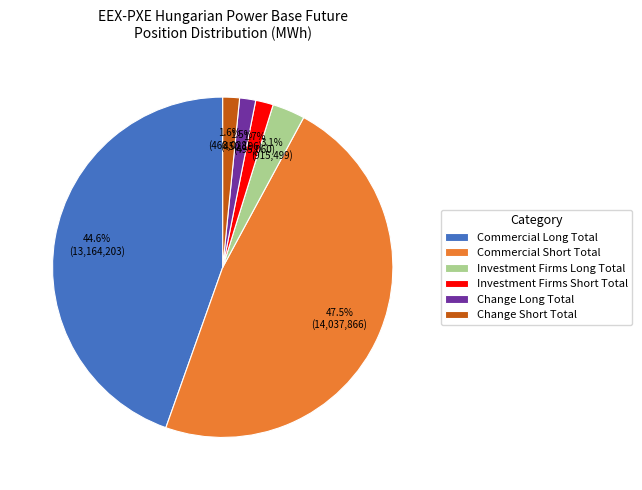

Combined, do Commercial Long Total and Change Long Total account for over 50%?

No